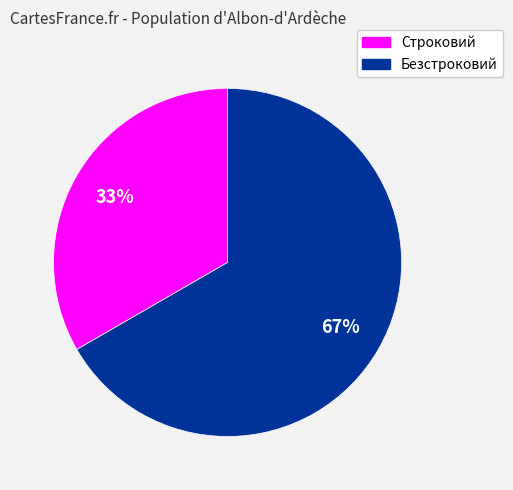

Do Безстроковий and Строковий together represent more than half of the pie?

Yes